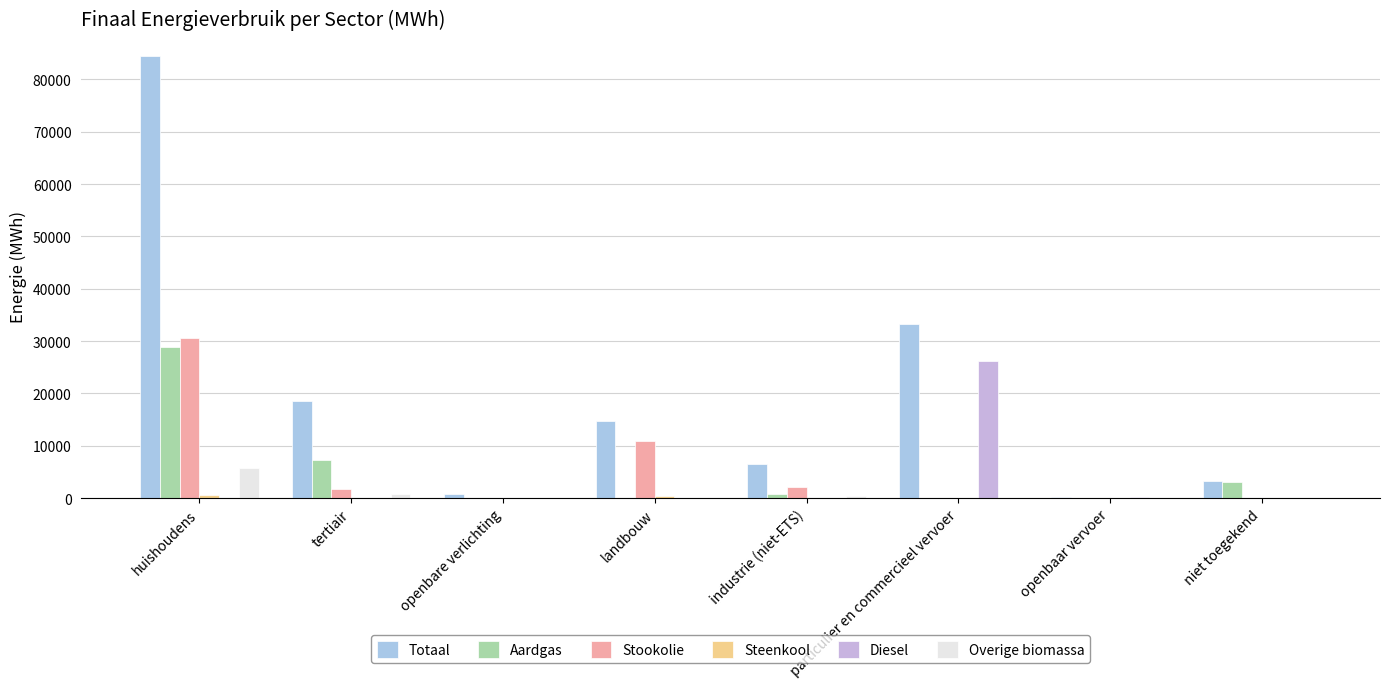

Is it true that Overige biomassa equals -2388.8 at openbaar vervoer?

False